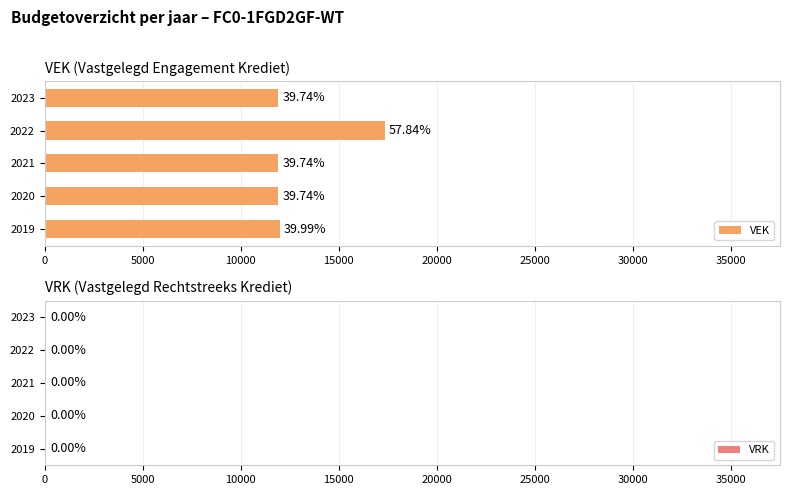

How many bars are there in total?

5